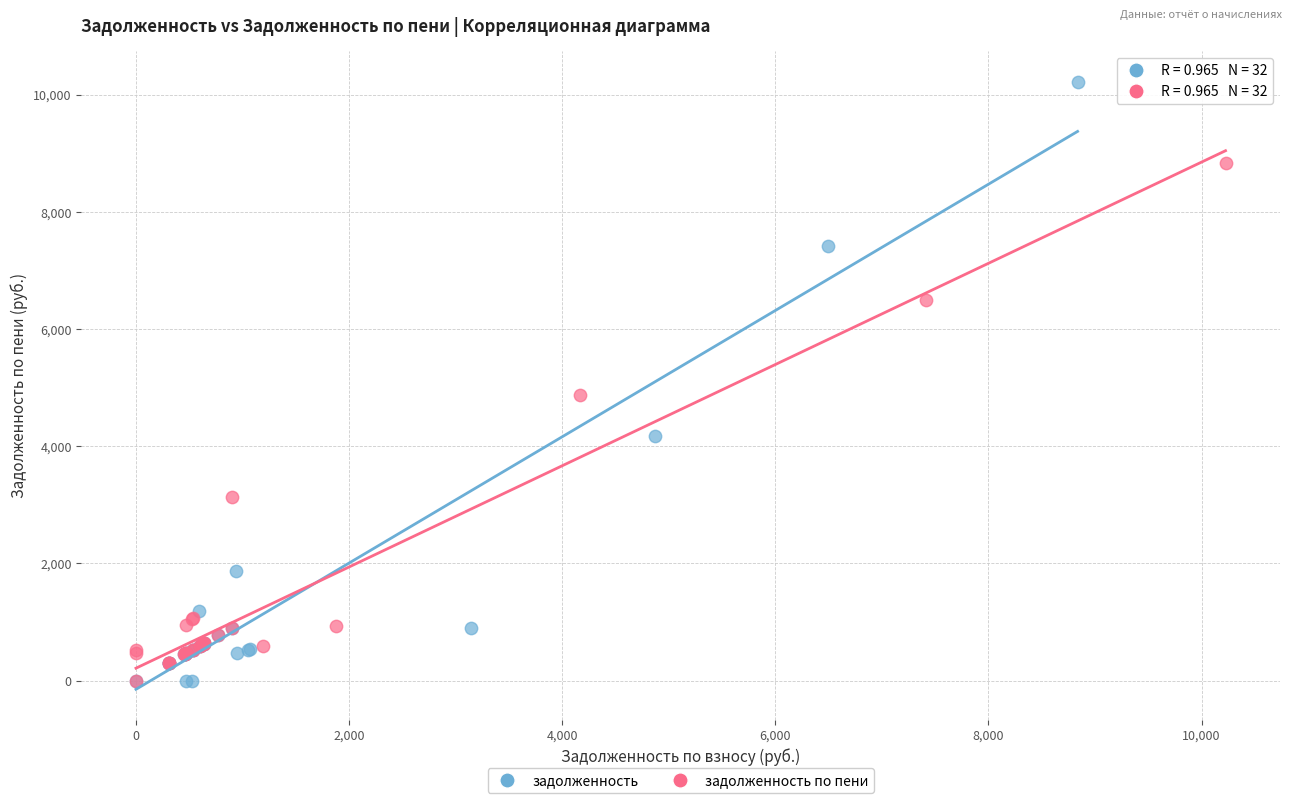

Which series reaches the maximum Y coordinate?

задолженность